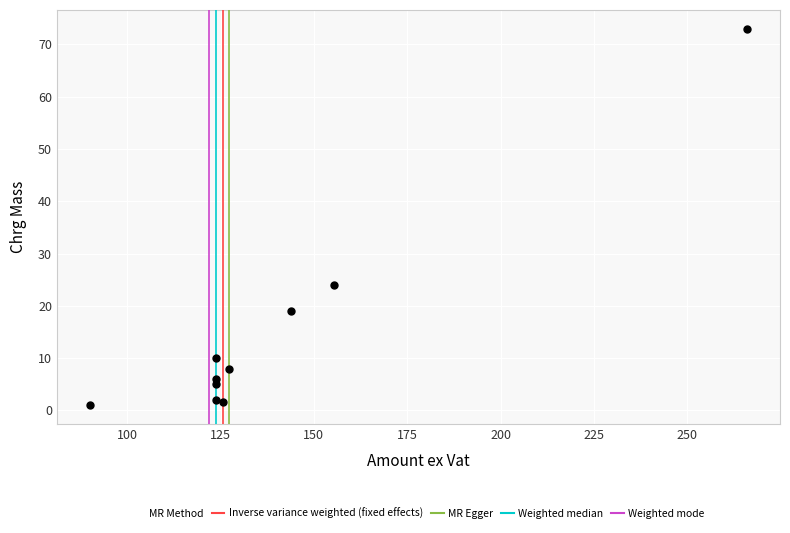

What is the range of X values (max minus min)?

176.0